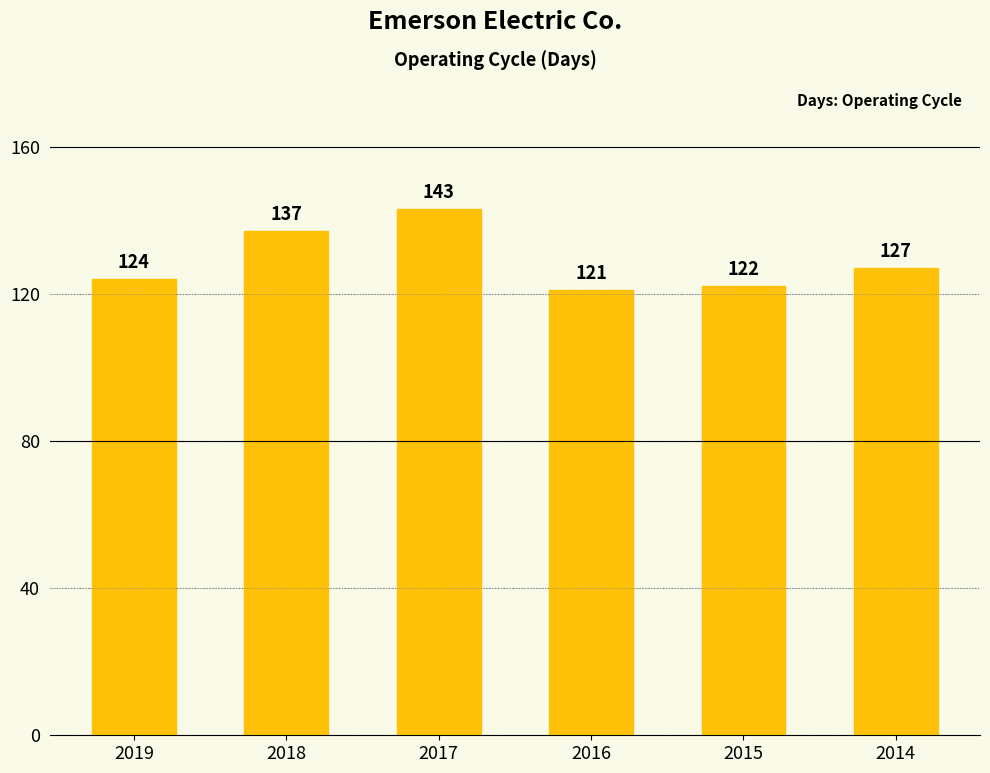

At which label does the data first exceed 127?

2018